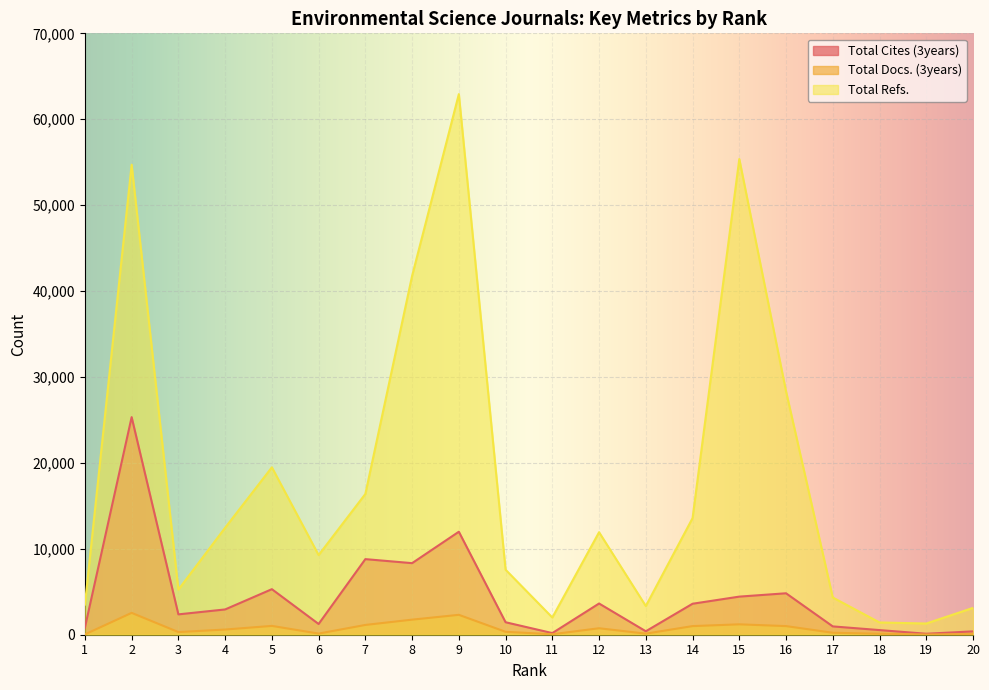

Where is the first local maximum for Total Docs. (3years)?

2